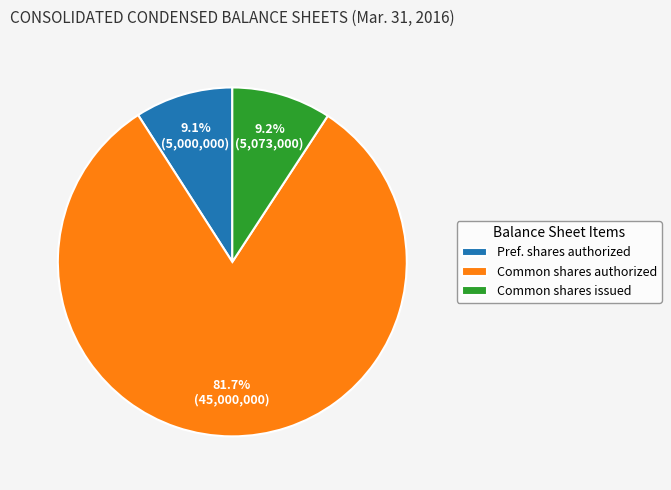

What portion of the pie excludes Common shares authorized?

18.3%